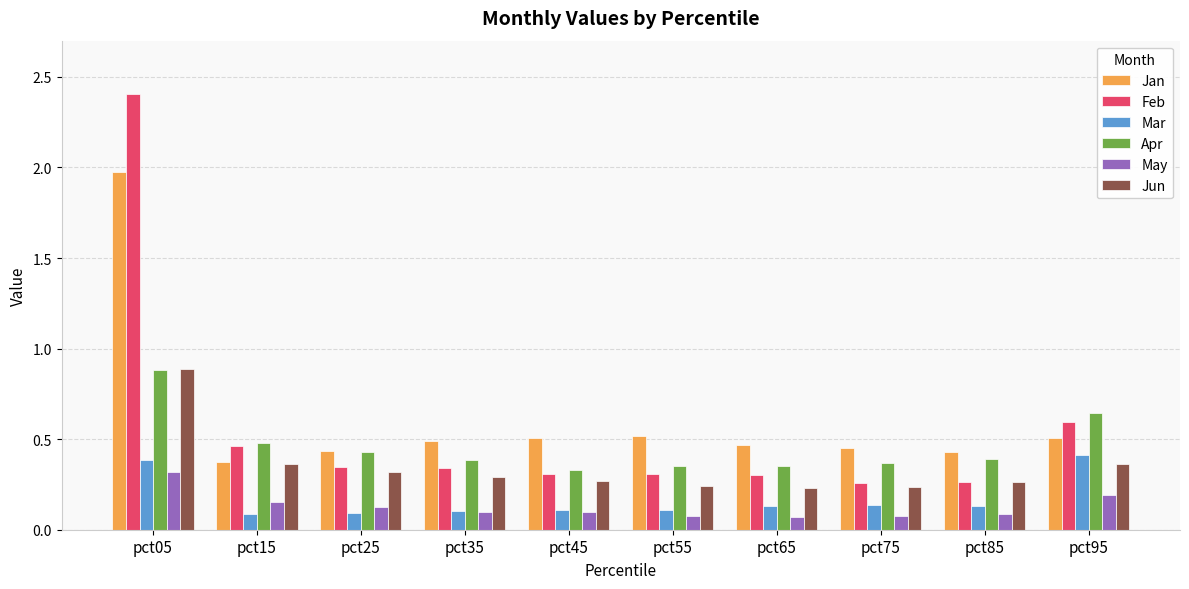

What are all the series names shown in the legend?

Jan, Feb, Mar, Apr, May, Jun